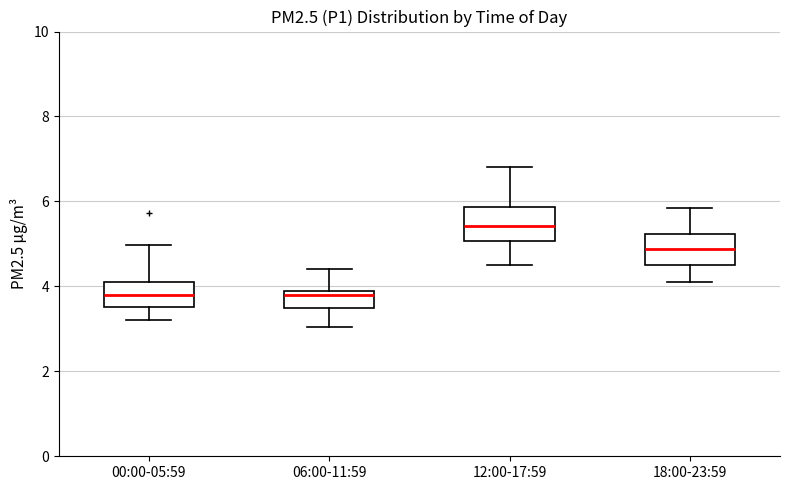

Reading left to right, transcribe this box plot: for each box, give where its median line is, the range the box spans, and where its two whiskers end, as read against the y-axis. The values are not printed on the chart, so give them approximately, as read against the axis.

00:00-05:59: median 3.8, box 3.6 to 4.2, whiskers 3.2 to 5.0
06:00-11:59: median 3.8 (just below the box's upper edge), box 3.4 to 3.8, whiskers 3.0 to 4.4
12:00-17:59: median 5.4, box 5.0 to 5.8, whiskers 4.6 to 6.8
18:00-23:59: median 4.8, box 4.6 to 5.2, whiskers 4.2 to 5.8